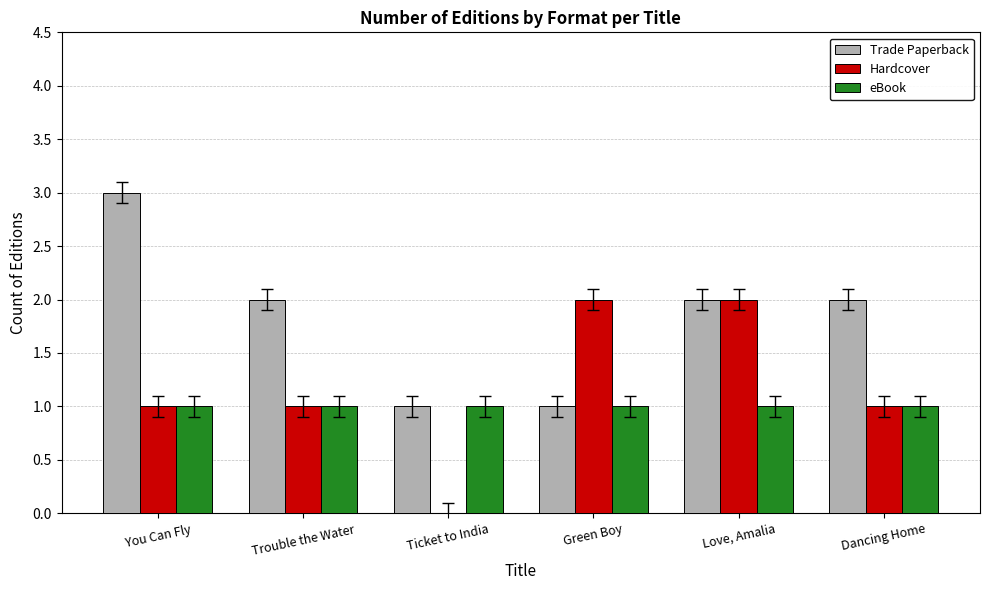

At which category does the chart reach its peak across all series?

You Can Fly